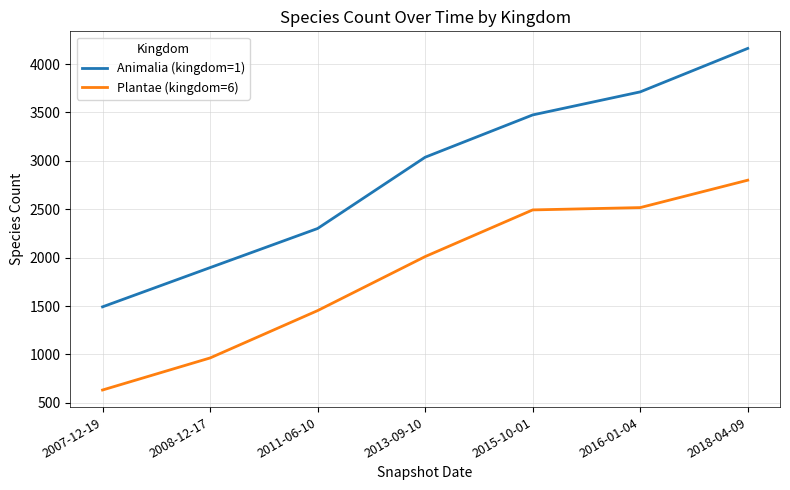

How many series are shown in this chart?

2